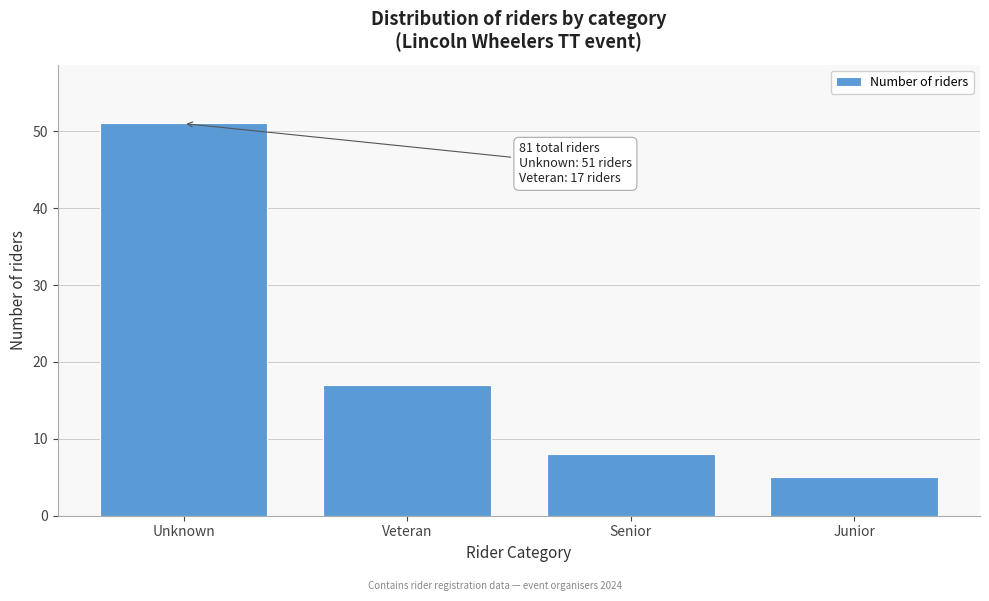

Reading right to left, extract all data points from this chart.

5	8	17	51